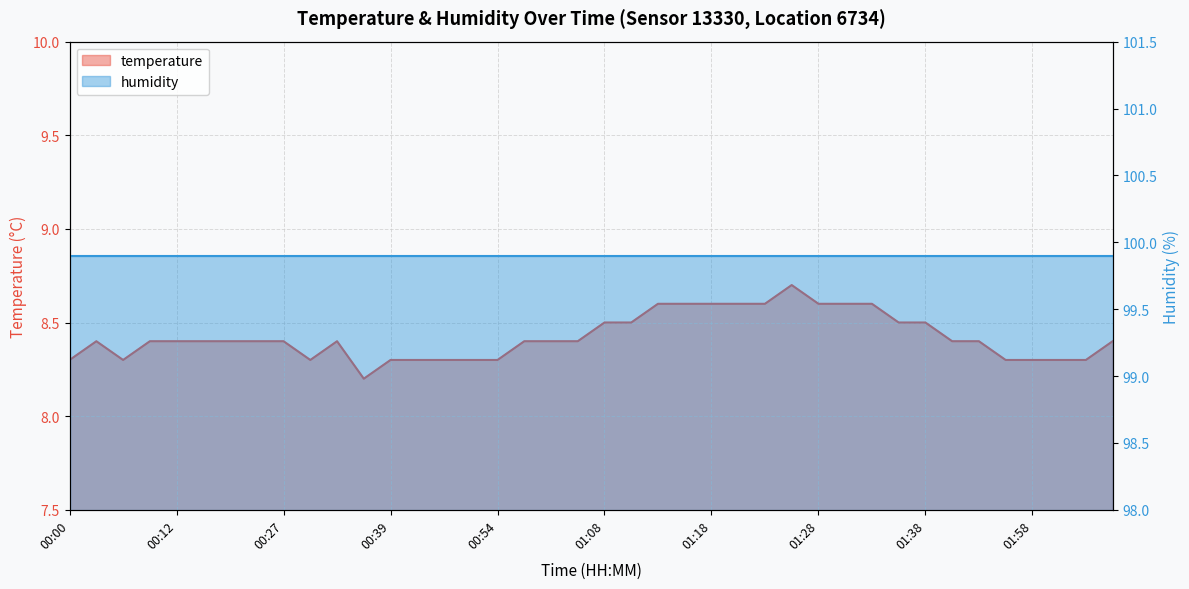

Which category has the highest value across all series?

01:26